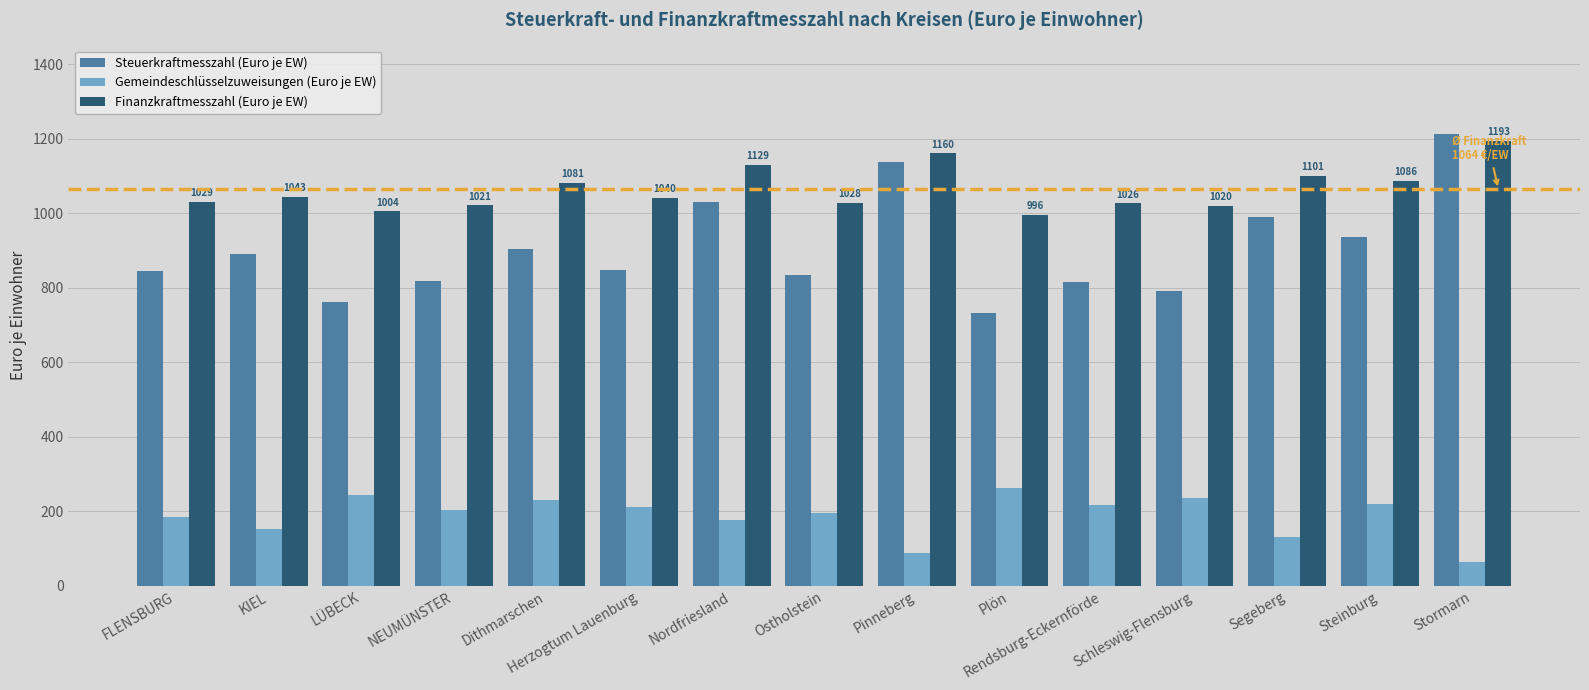

What is the average value of the Finanzkraftmesszahl (Euro je EW) series?

1063.9